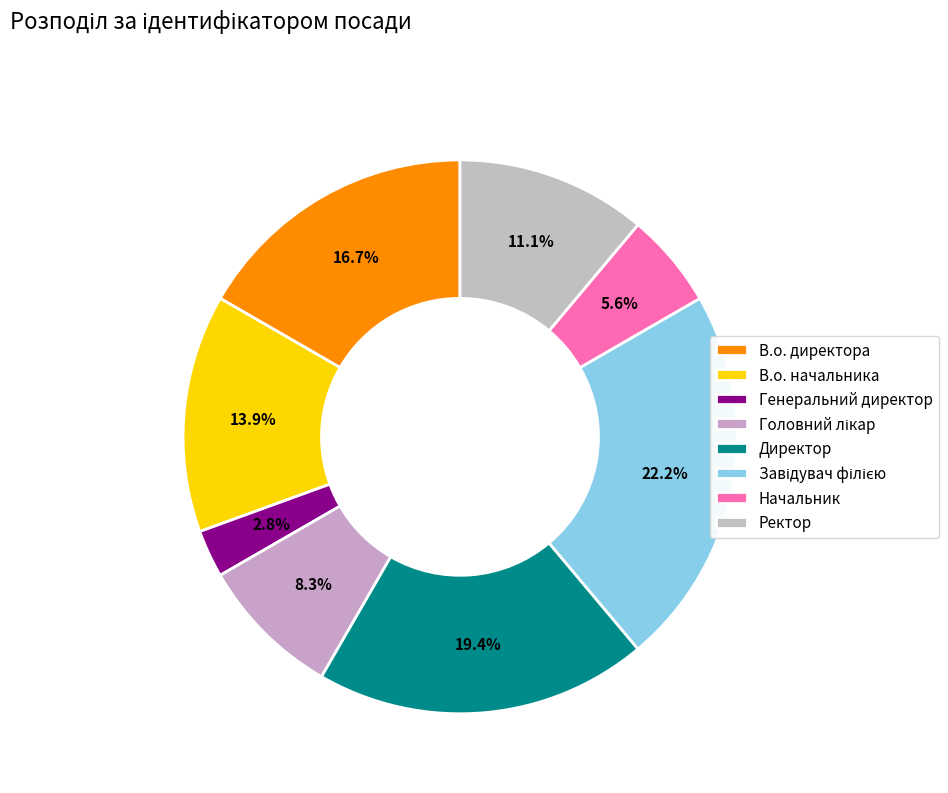

To the nearest percent, what portion does Начальник represent?

6%